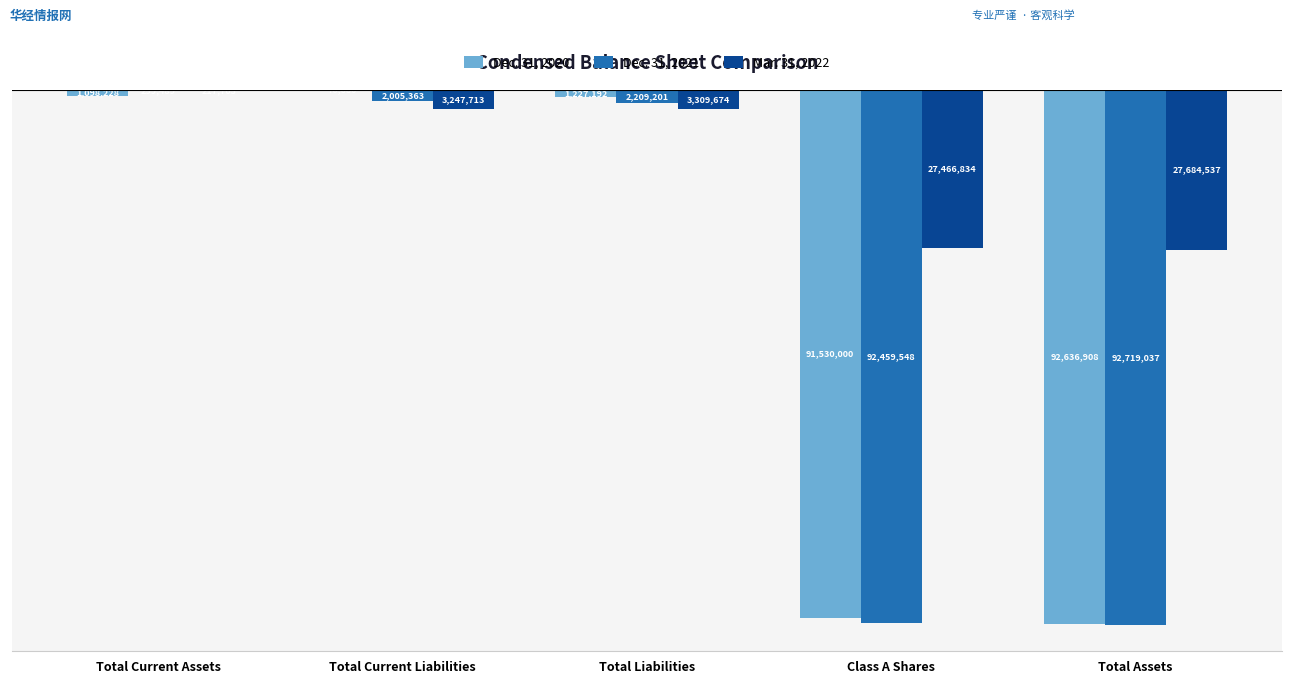

Are the bars horizontal?

No